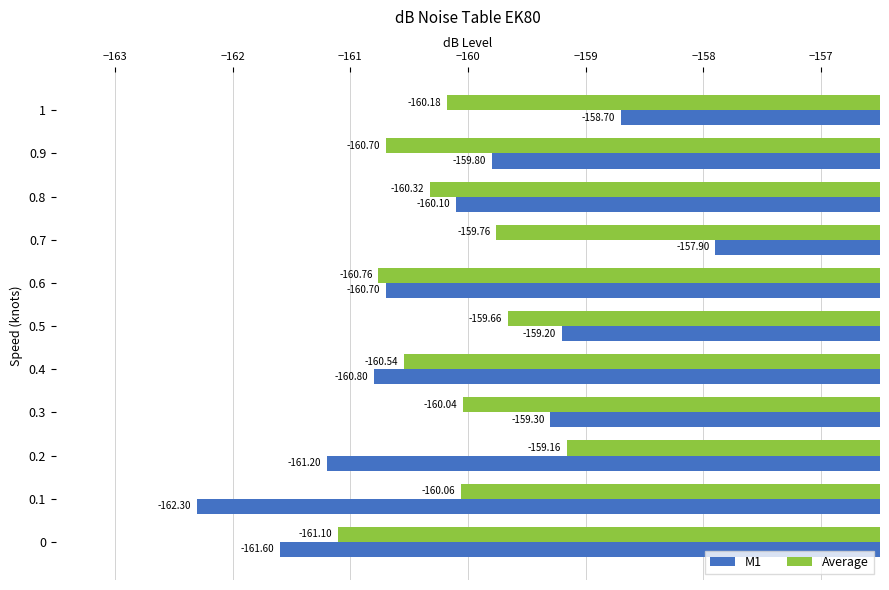

List the series in order of their overall mean, lowest first.

Average, M1